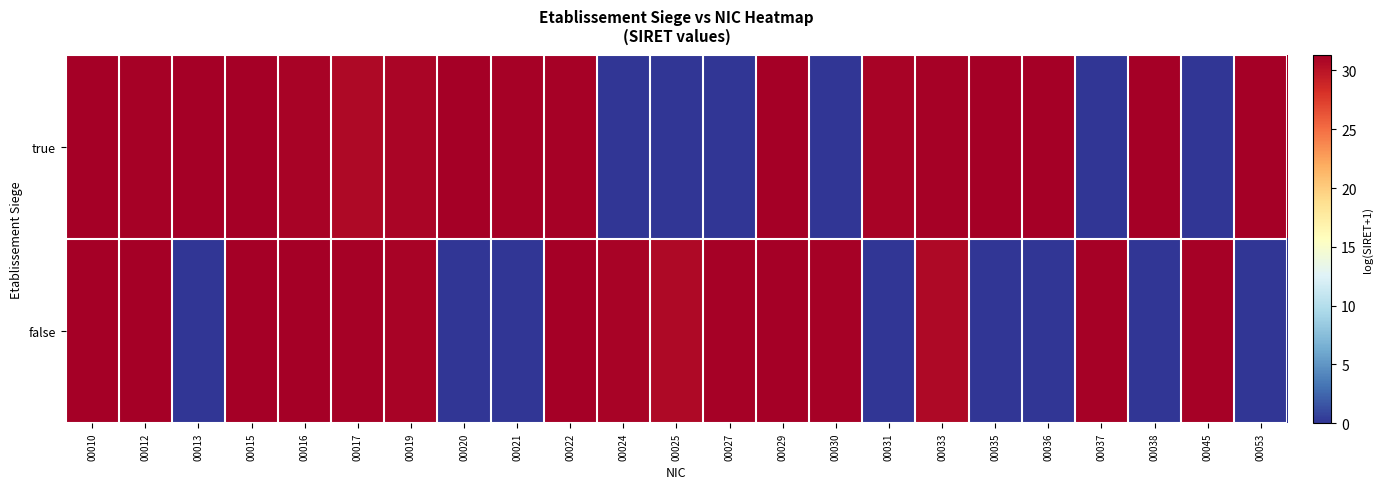

Which series has the widest spread of values?

false